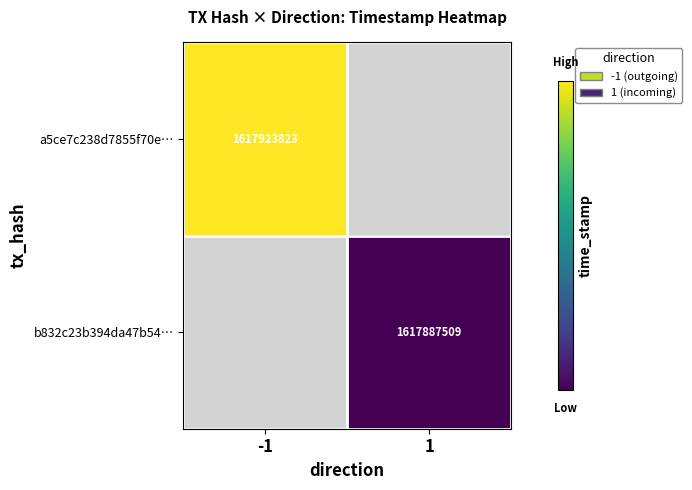

Is it true that a5ce7c238d7855f70e… equals 557939750 at -1?

False